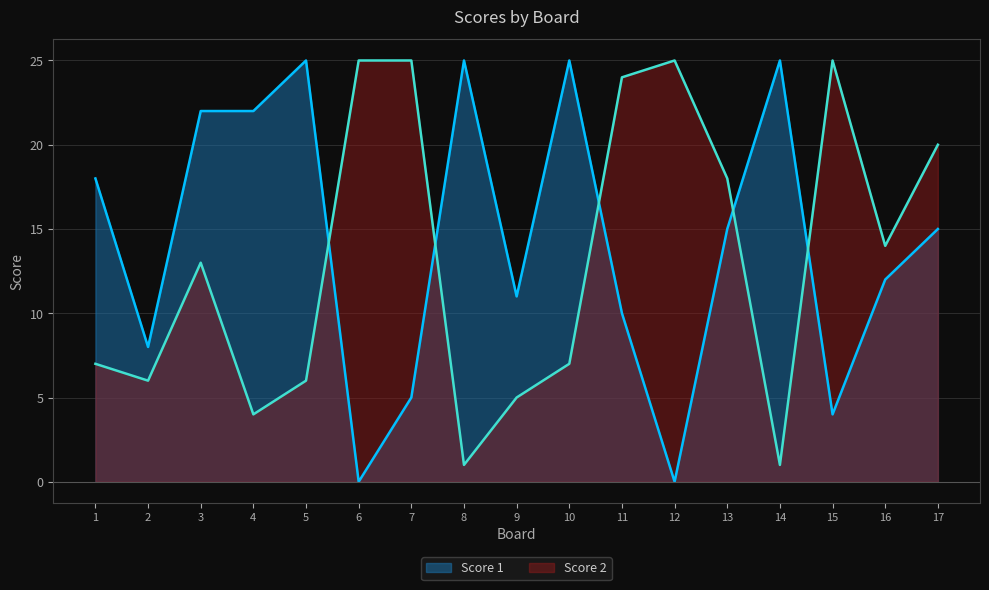

How many lines are shown in the chart?

2